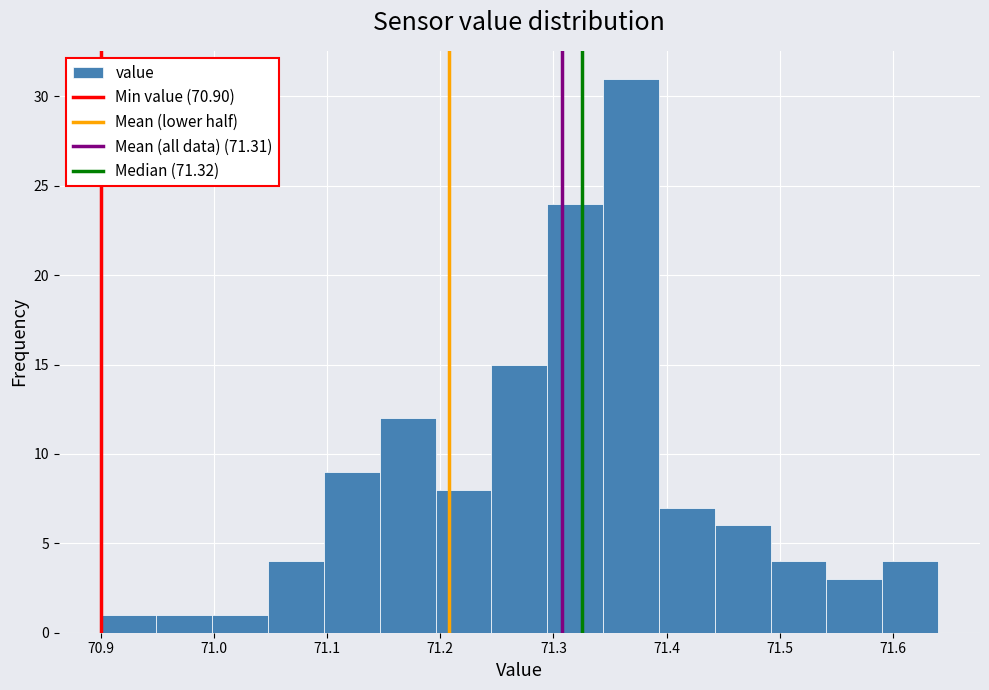

Reading left to right, list every bar in this chart as the range it spans on the x-axis followed by its height. Neither the bar edges nor the heights are printed on the chart, so give them approximately, as read against the axes.

70.90 to 70.95: 1
70.95 to 71.00: 1
71.00 to 71.05: 1
71.05 to 71.10: 4
71.10 to 71.15: 9
71.15 to 71.20: 12
71.20 to 71.25: 8
71.25 to 71.29: 15
71.29 to 71.34: 24
71.34 to 71.39: 31
71.39 to 71.44: 7
71.44 to 71.49: 6
71.49 to 71.54: 4
71.54 to 71.59: 3
71.59 to 71.64: 4